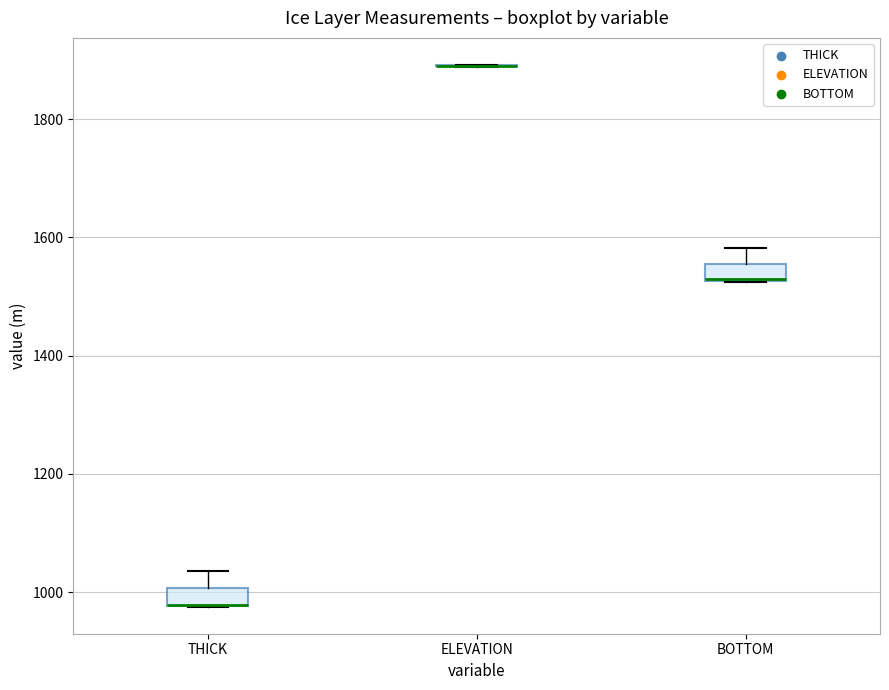

Where is the upper edge of the box for BOTTOM on the y-axis? The values are not printed on the chart, so give them approximately, as read against the axis.

1560